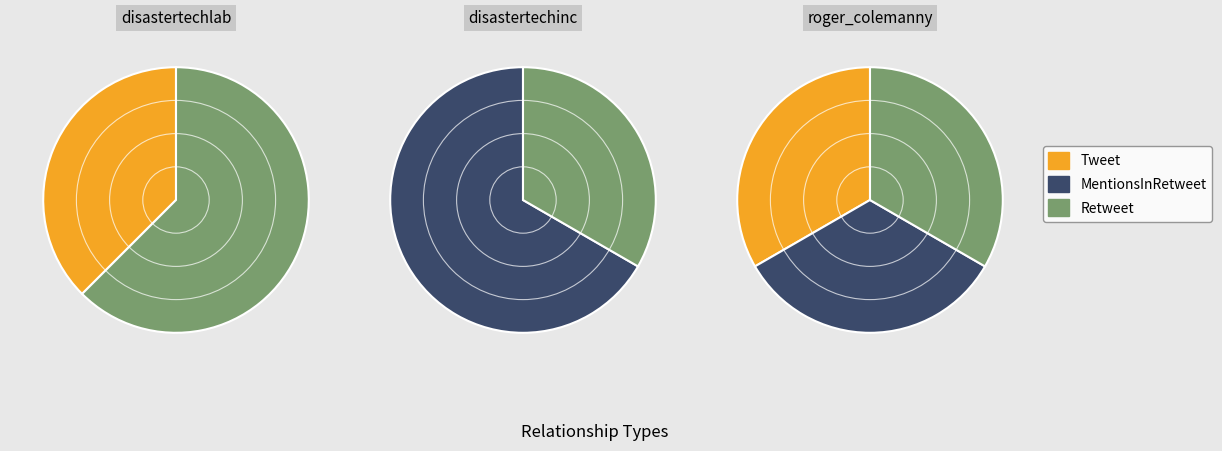

Rank the categories by value from highest to lowest.

Retweet, MentionsInRetweet, Tweet